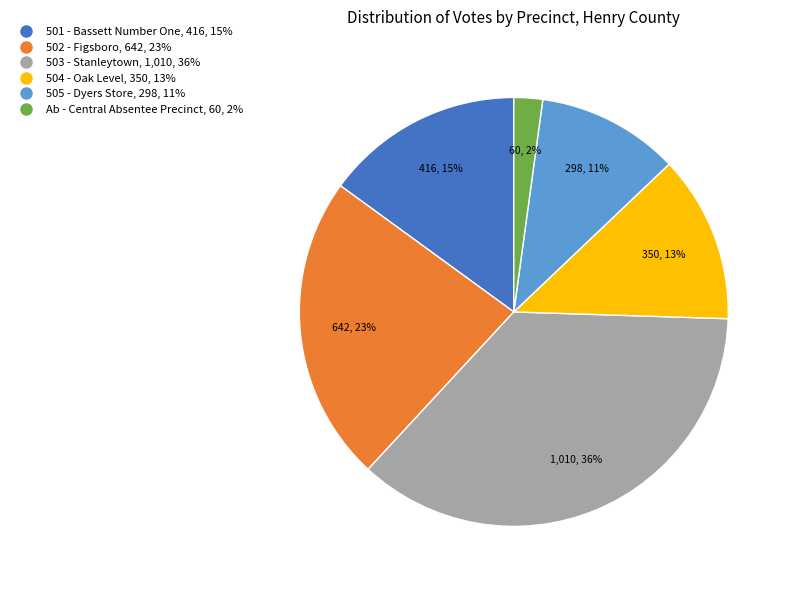

Combined, do 505 - Dyers Store and 504 - Oak Level account for over 50%?

No